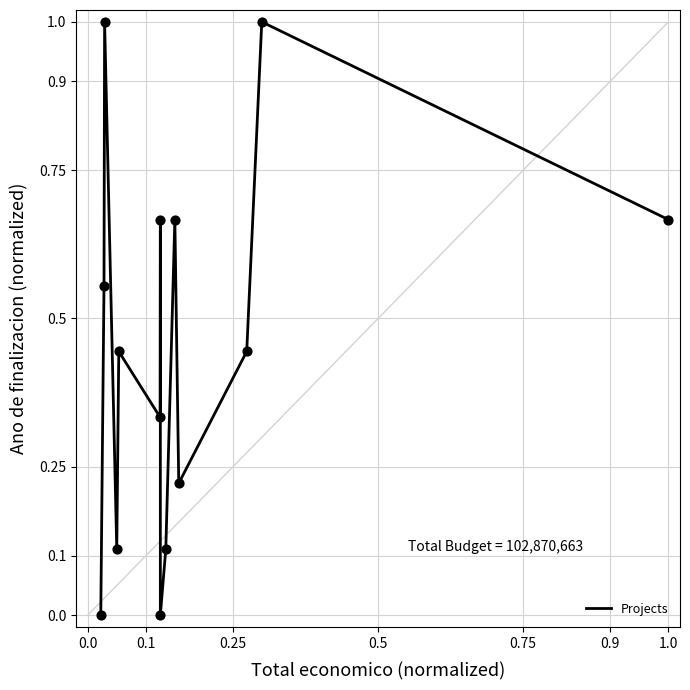

What is the maximum value shown in the chart?

1.0